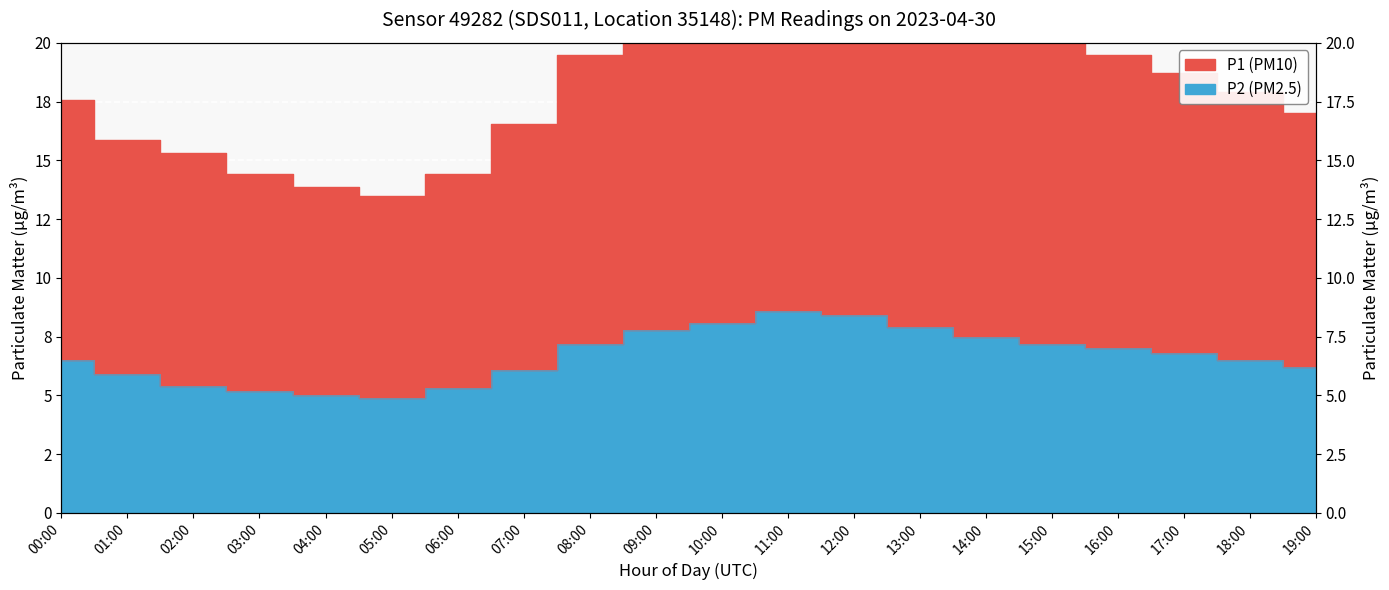

What is the greatest value displayed?

23.7